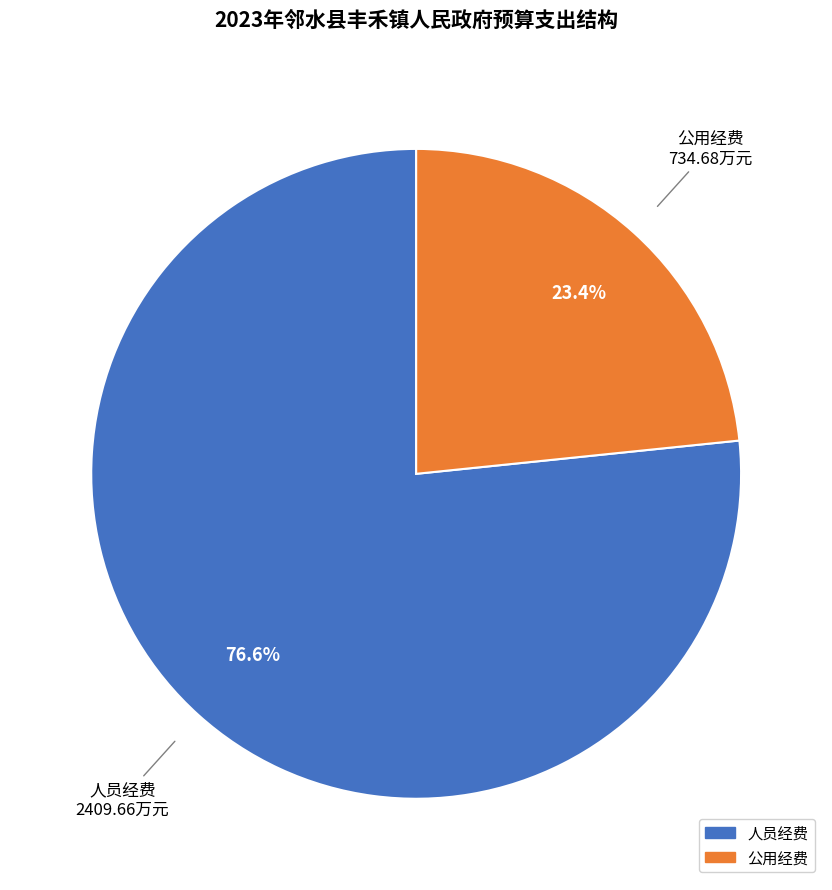

Rank the categories by value from highest to lowest.

人员经费, 公用经费